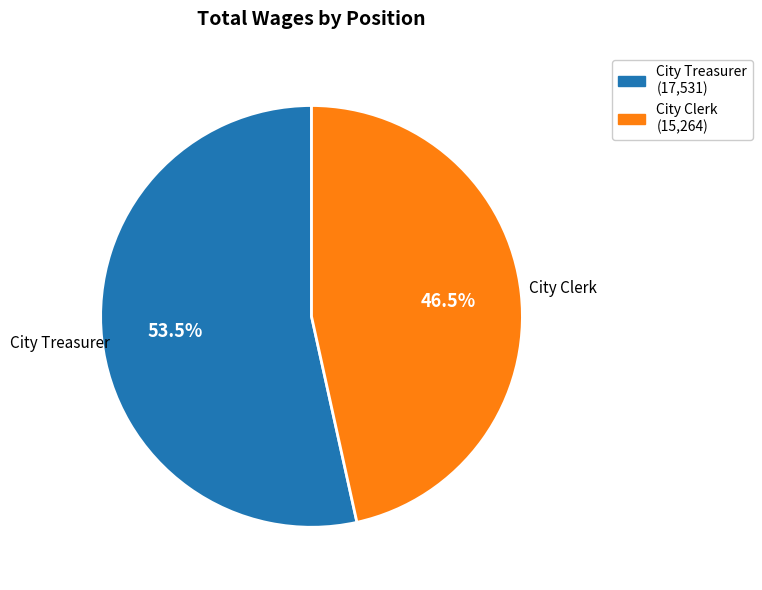

Which has a higher value, City Treasurer or City Clerk?

City Treasurer